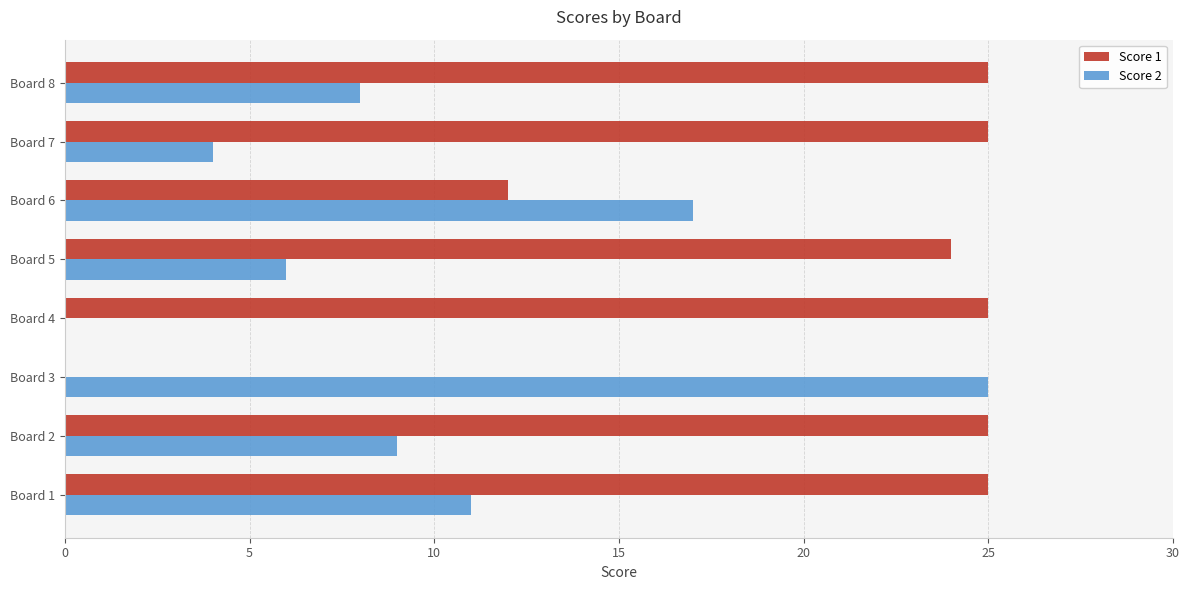

Is the value of Score 1 at Board 8 greater than the value of Score 2 at Board 5?

Yes